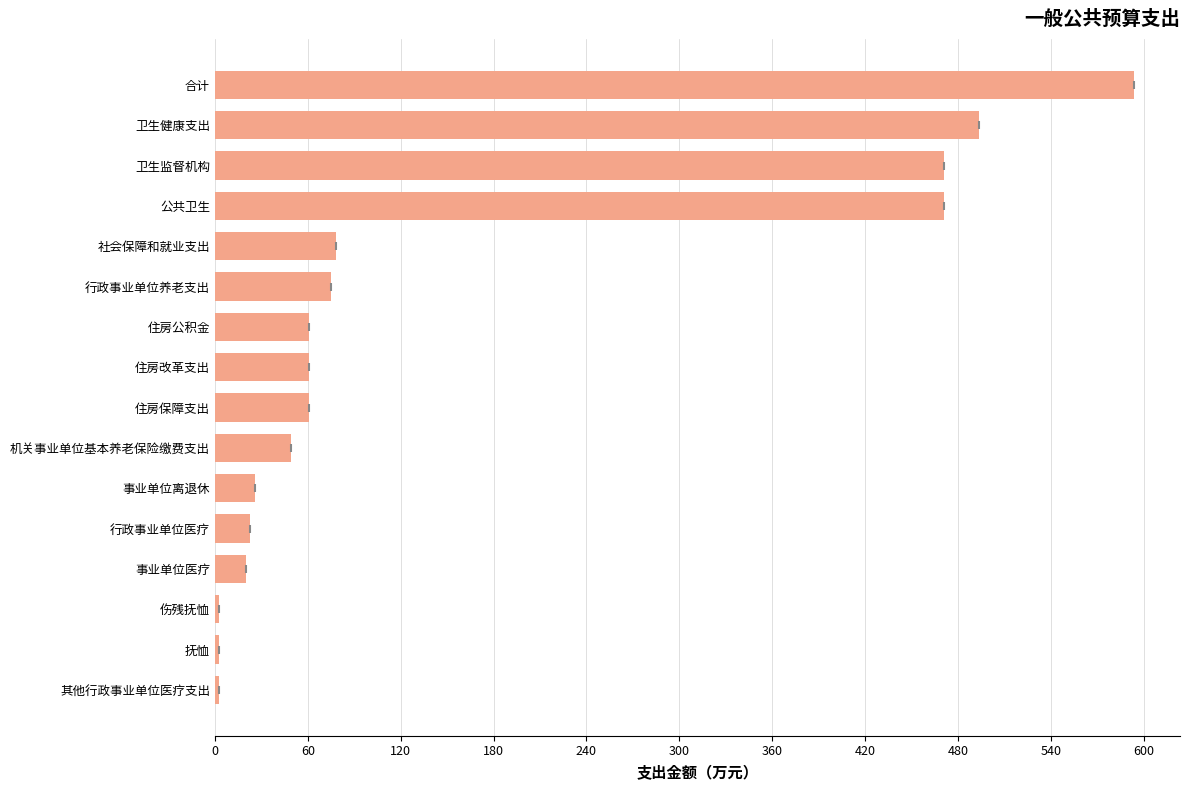

What is the approximate value at 卫生健康支出?

493.3